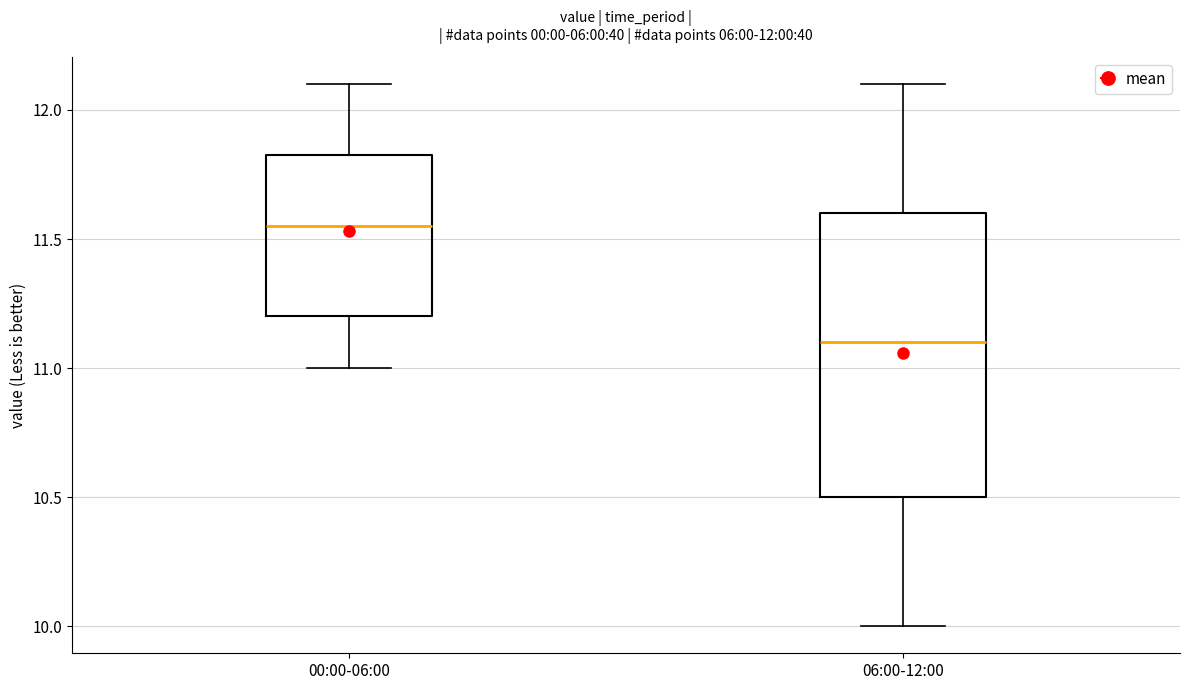

Comparing the boxes themselves (not the whiskers), which one is the tallest?

06:00-12:00